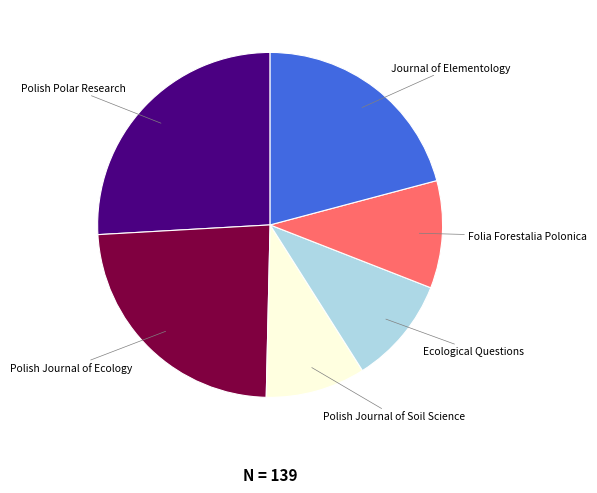

Do Polish Journal of Soil Science and Polish Polar Research together represent more than half of the pie?

No